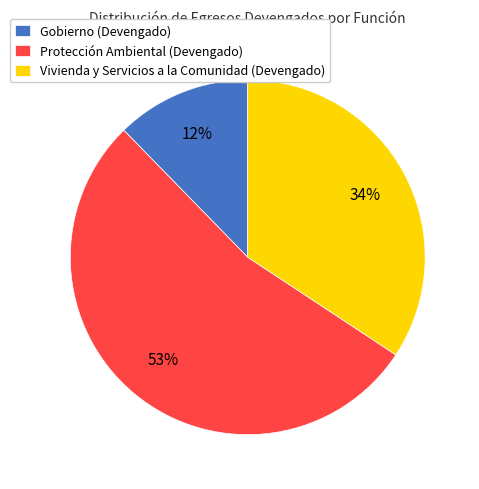

Is Gobierno (Devengado) the majority of the pie?

No